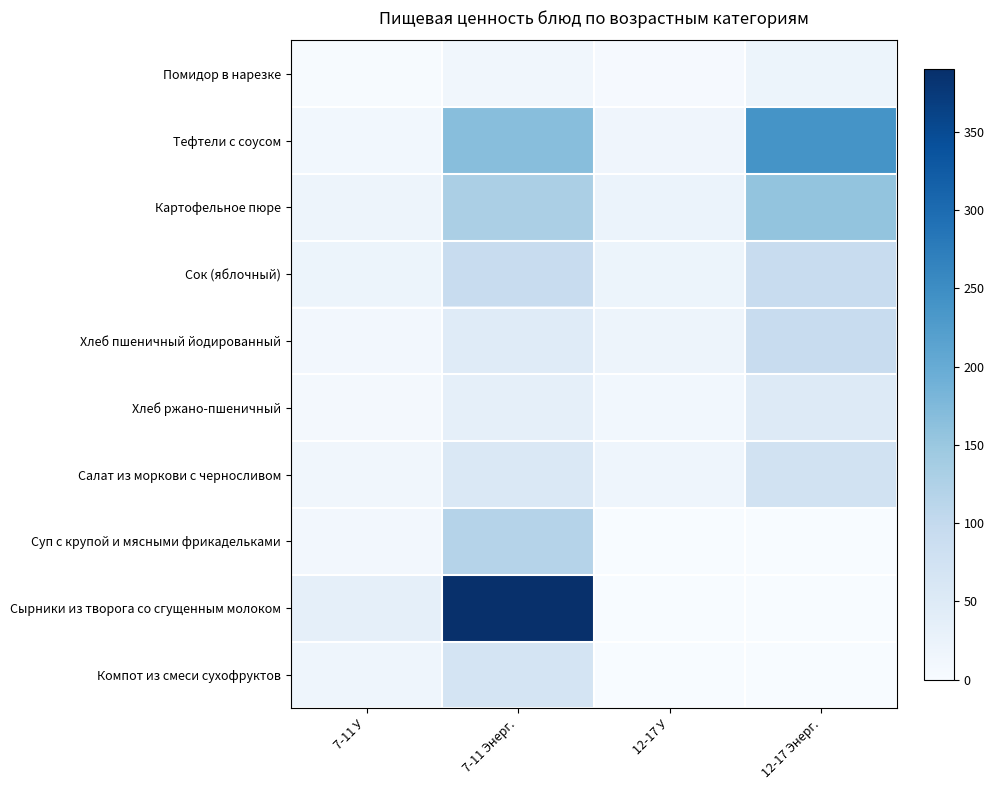

How many categories are shown in the chart?

4